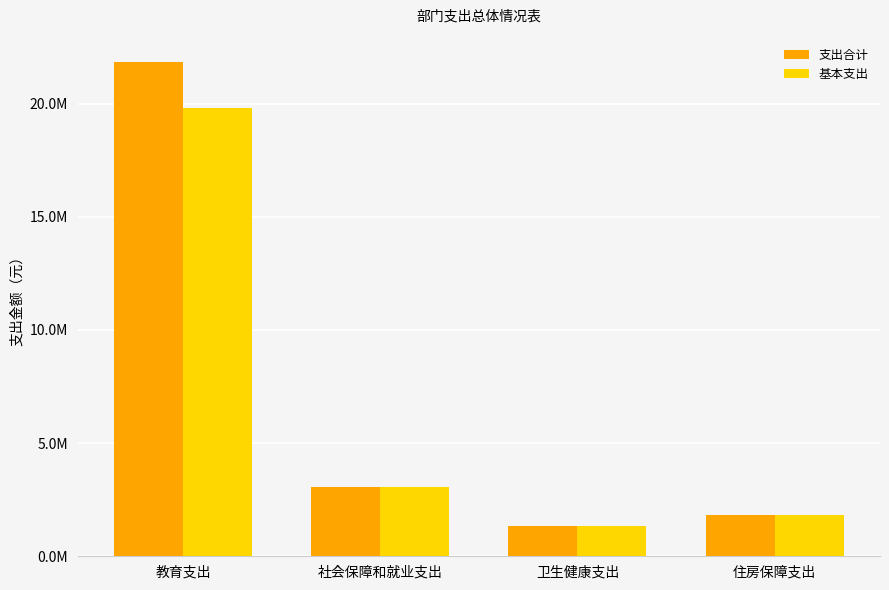

At 卫生健康支出, list the series in order from largest to smallest.

支出合计, 基本支出